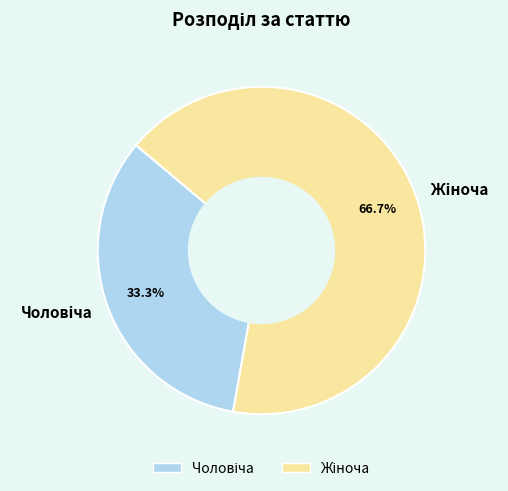

How many segments does this pie chart have?

2